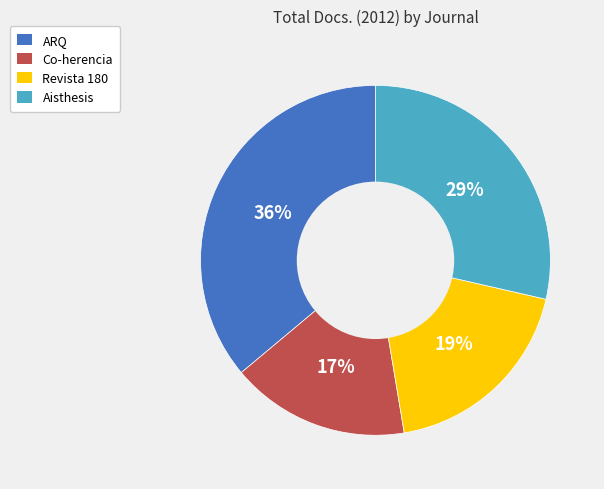

What is the ratio of the value at Revista 180 to the value at ARQ?

0.5